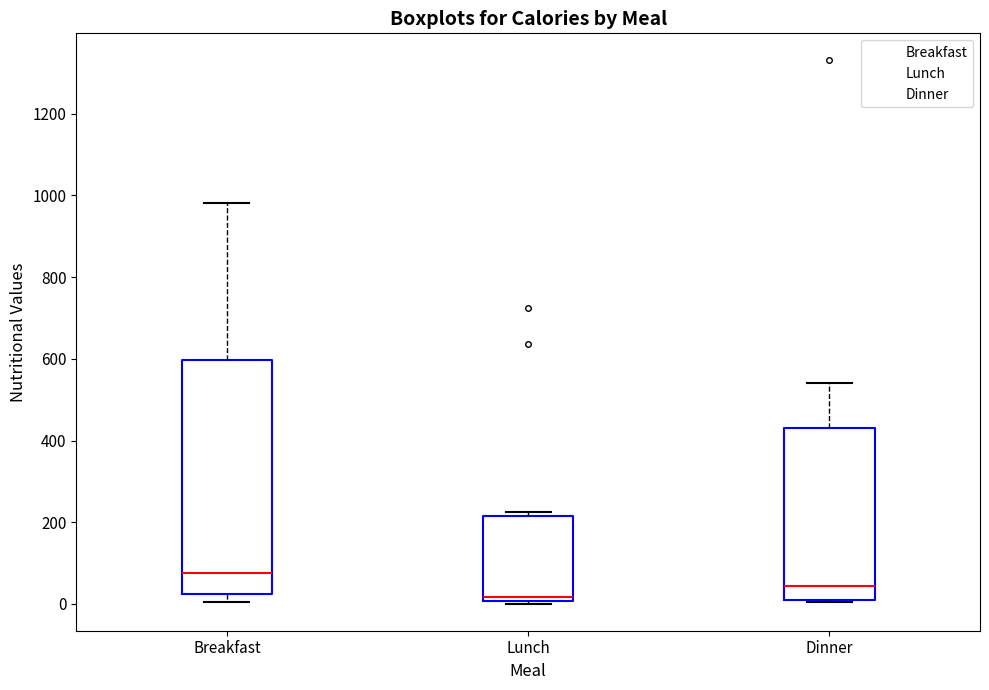

Reading left to right, read every box against the y-axis: the position of its median line, the range the box covers, and the ends of its whiskers. The values are not printed on the chart, so give them approximately, as read against the axis.

Breakfast: median 80, box 20 to 600, whiskers 0 to 980
Lunch: median 20, box 0 to 220, whiskers 0 to 220 (just above the box's upper edge)
Dinner: median 40, box 20 to 440, whiskers 0 to 540